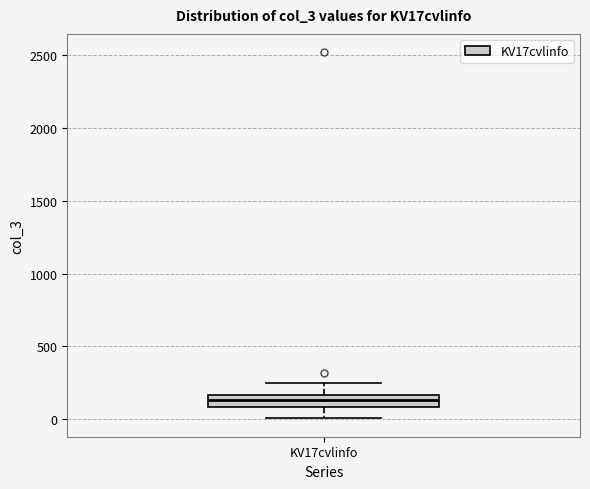

Read this box plot against the y-axis: the position of the median line, the range covered by the box, and the ends of both whiskers. The values are not printed on the chart, so give them approximately, as read against the axis.

median 150 (inside the box), box 100 to 150, whiskers 0 to 250